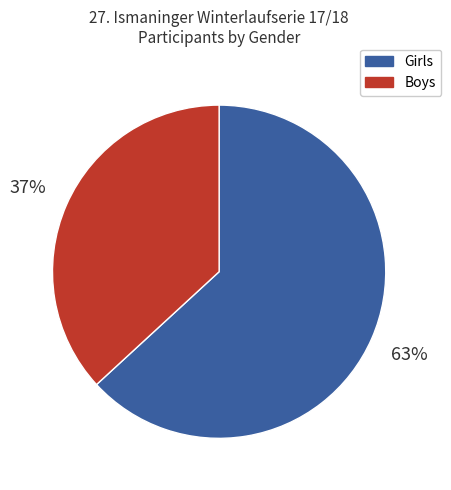

Is there any slice that represents more than half of the pie?

Yes